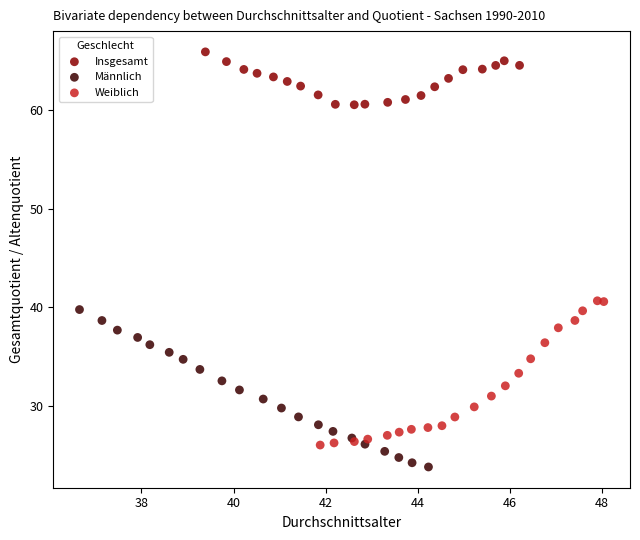

Which series contains the lowest Y value?

Männlich